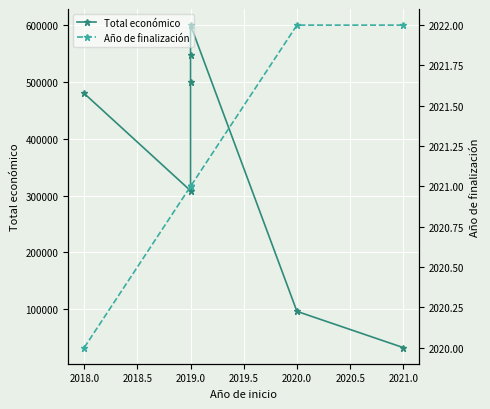

What is the spread (max minus min) of values at 2020.0?

94475